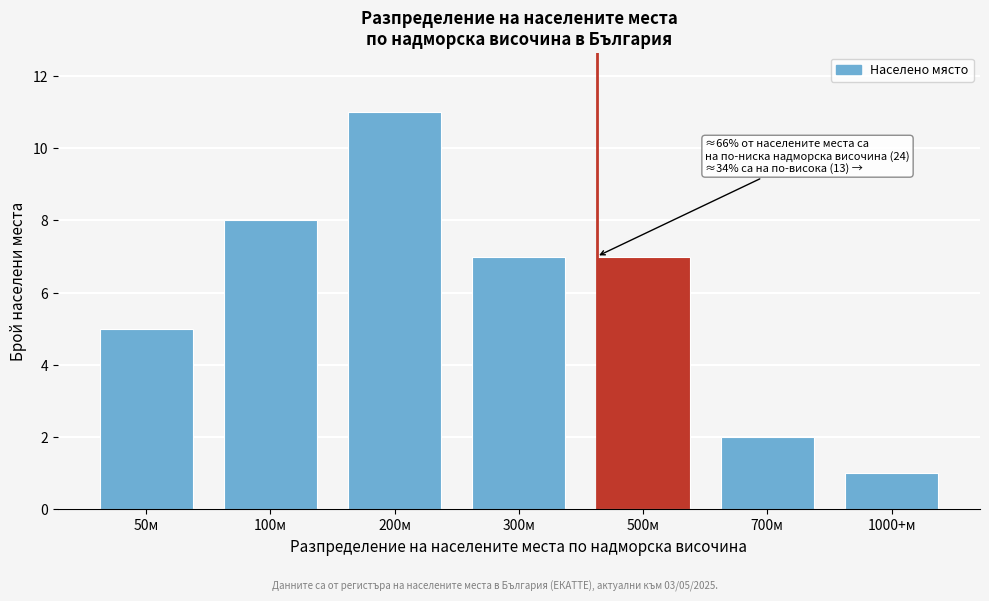

Reading left to right, extract all data points from this chart.

50м=5	100м=8	200м=11	300м=7	500м=7	700м=2	1000+м=1